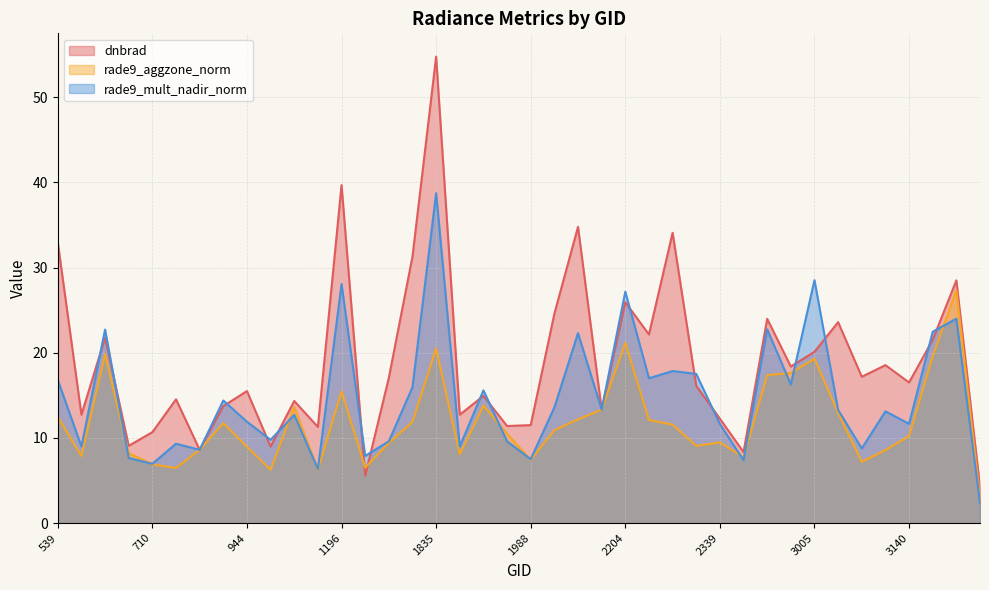

What is the difference between the highest and lowest values at 3077?

10.0